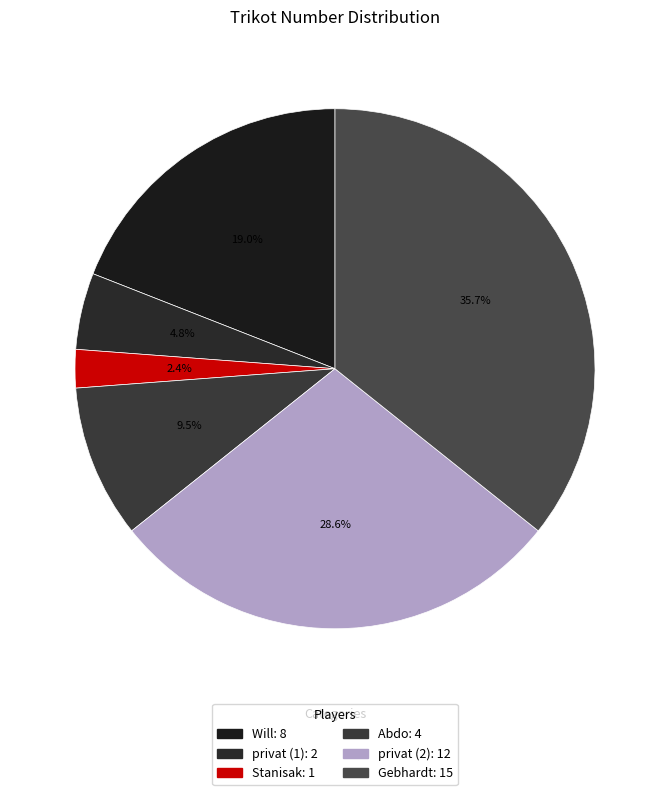

To the nearest percent, what is the difference between the largest and smallest slice percentages?

33%